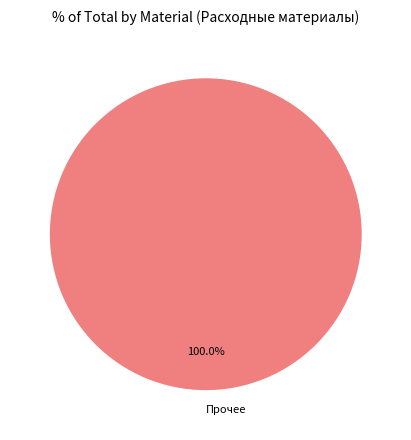

What is the majority slice?

Прочее